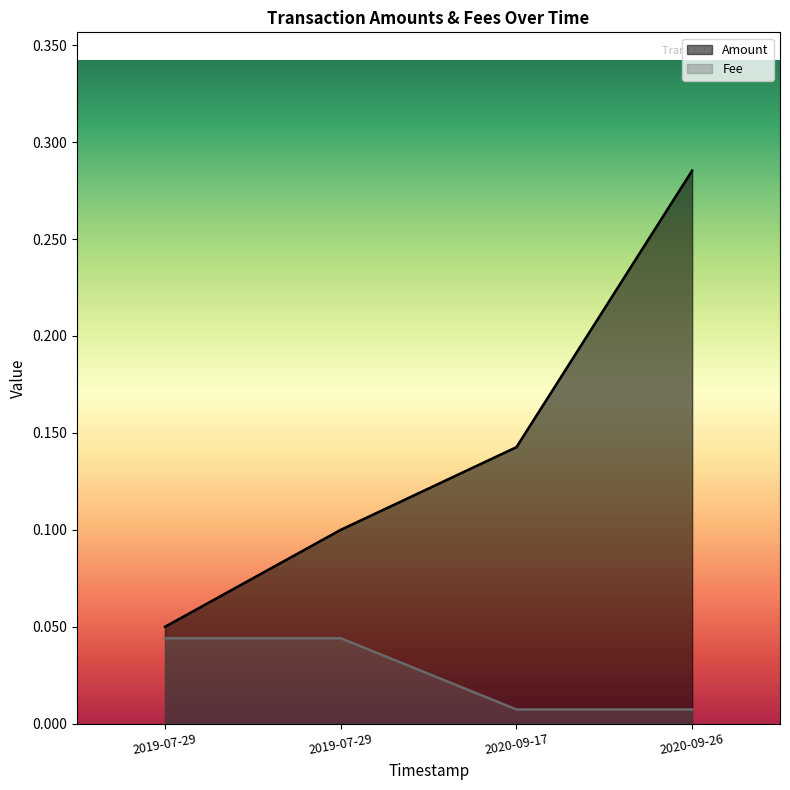

Which category has the highest value across all series?

2020-09-26